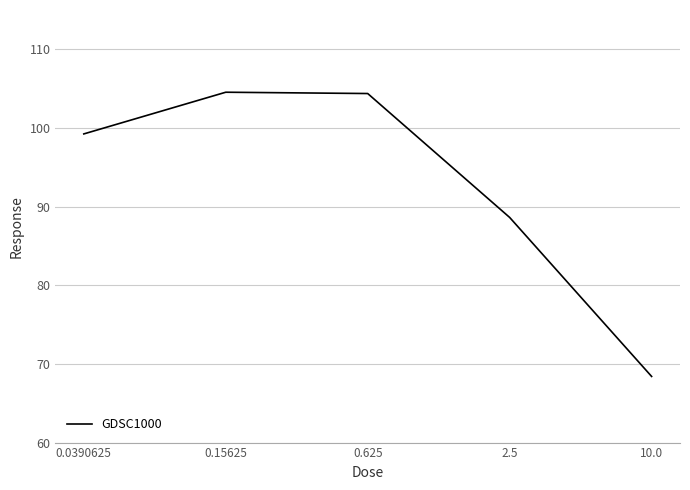

Does the chart have visible grid lines?

Yes